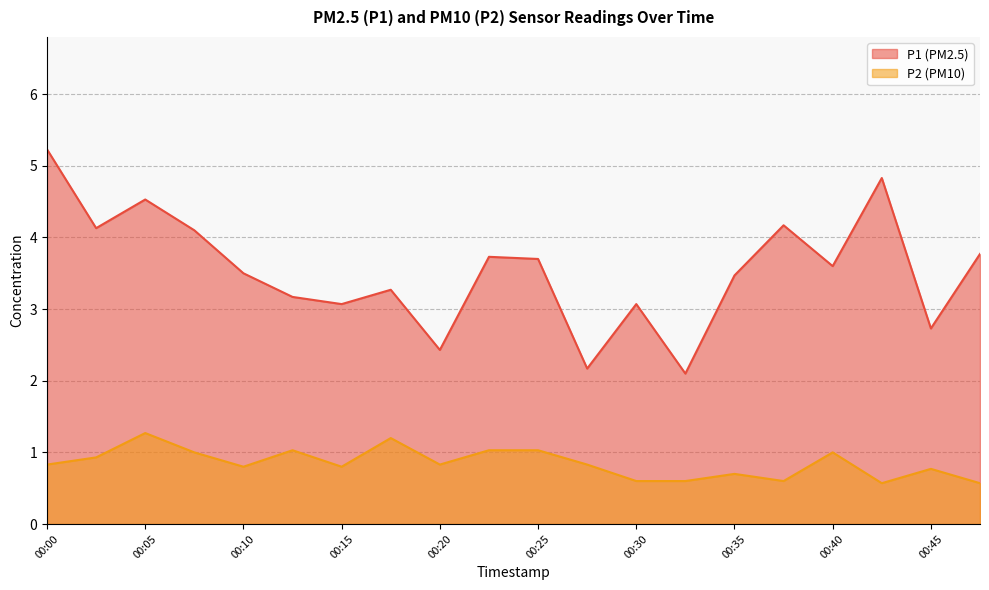

True or false: P2 and P1 intersect in this chart.

False